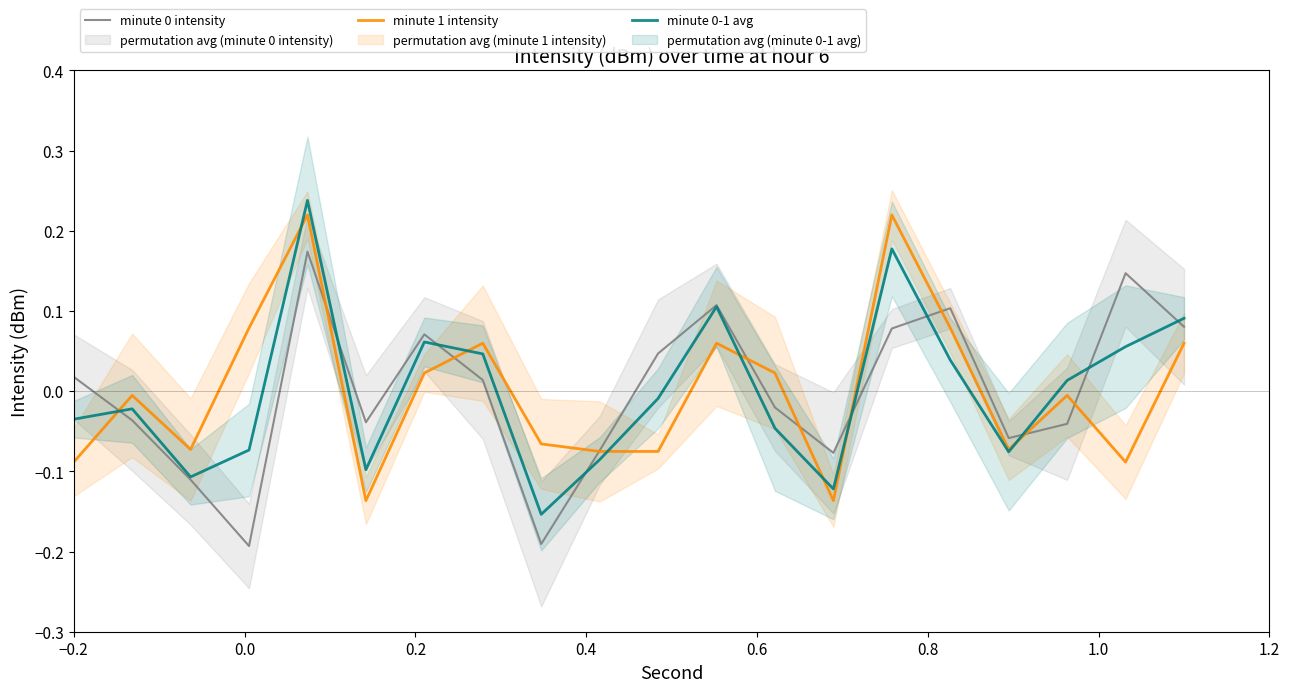

Rank the series at 1.0 from lowest to highest value.

minute 1 intensity, minute 0-1 avg, minute 0 intensity